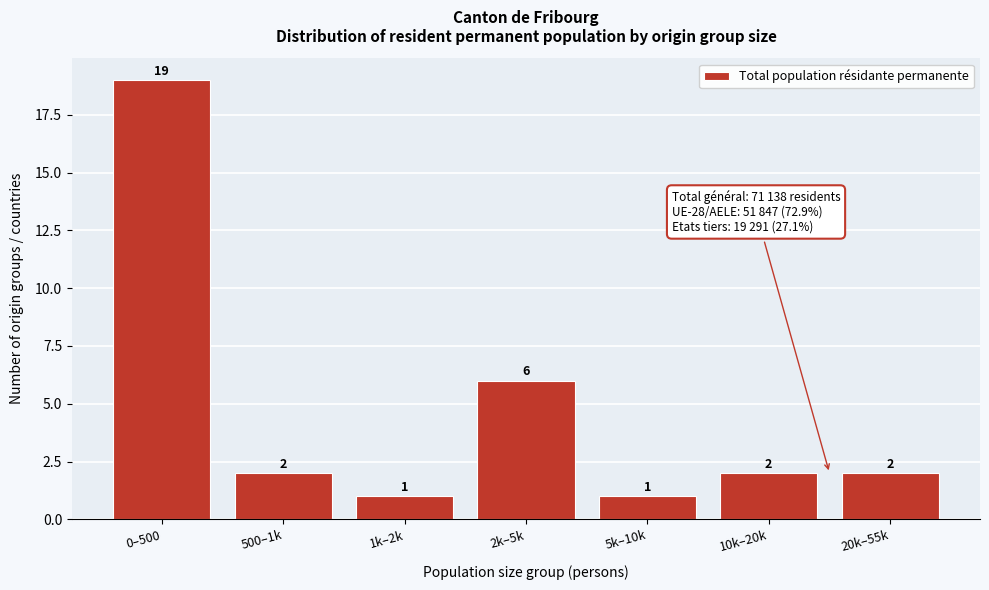

Reading left to right, extract all data points from this chart.

19	2	1	6	1	2	2